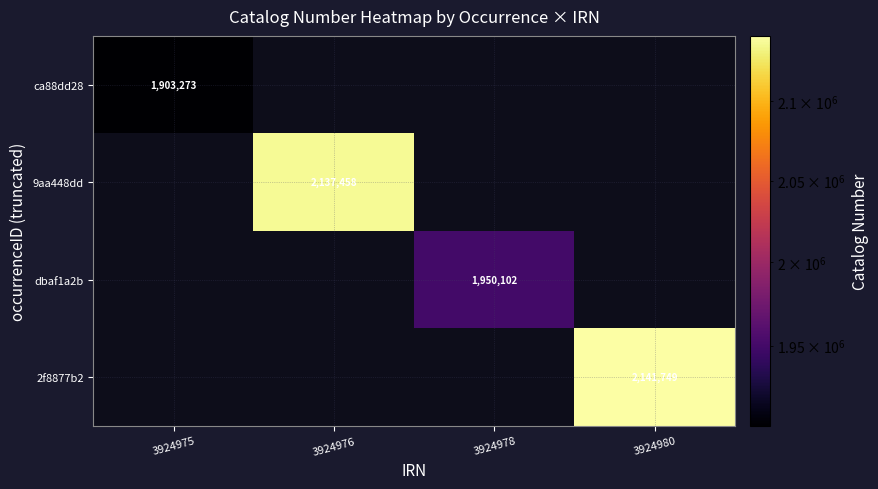

The 2f8877b2 series shows 2141749 at 3924980. True or false?

True